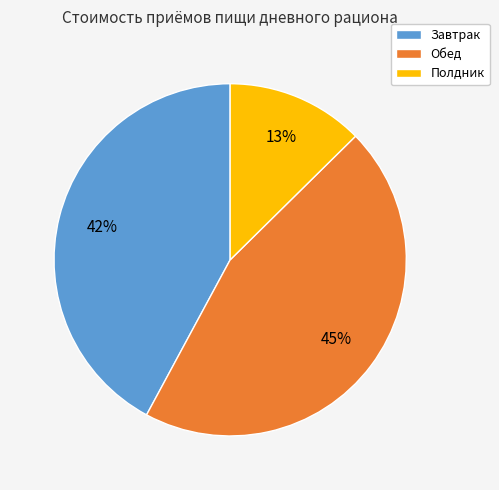

True or false: Обед accounts for 50% of the total.

False